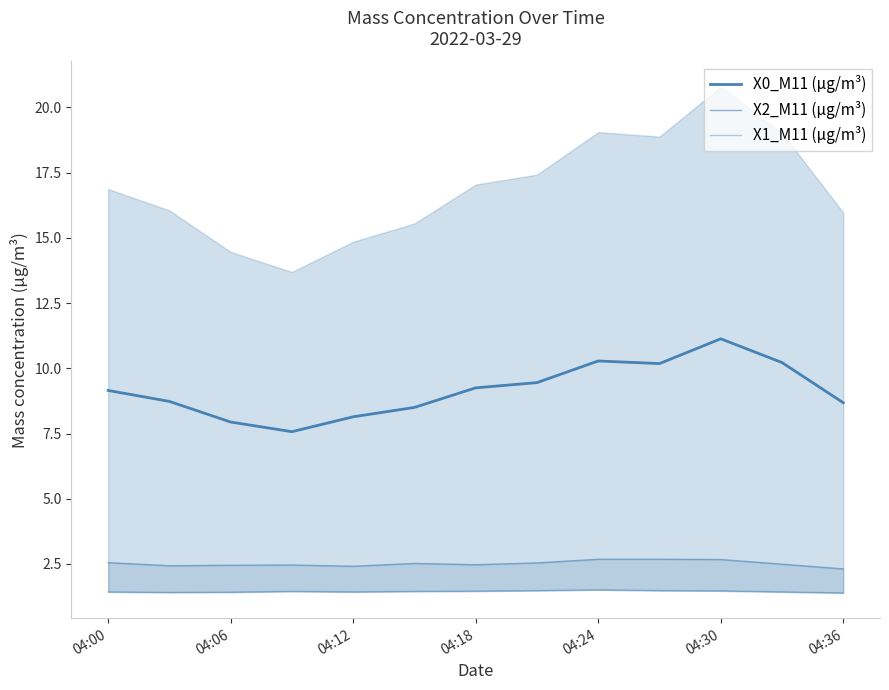

In X0_M11 (μg/m³), how many points are lower than both neighbors (excluding endpoints)?

2